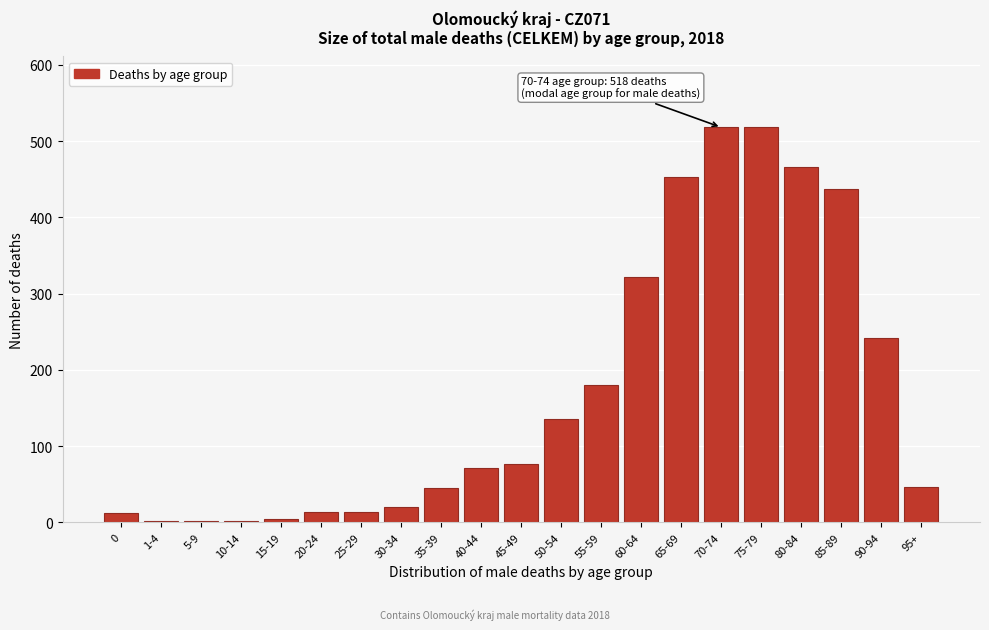

What is the label of the 11th bar from the right?

45-49